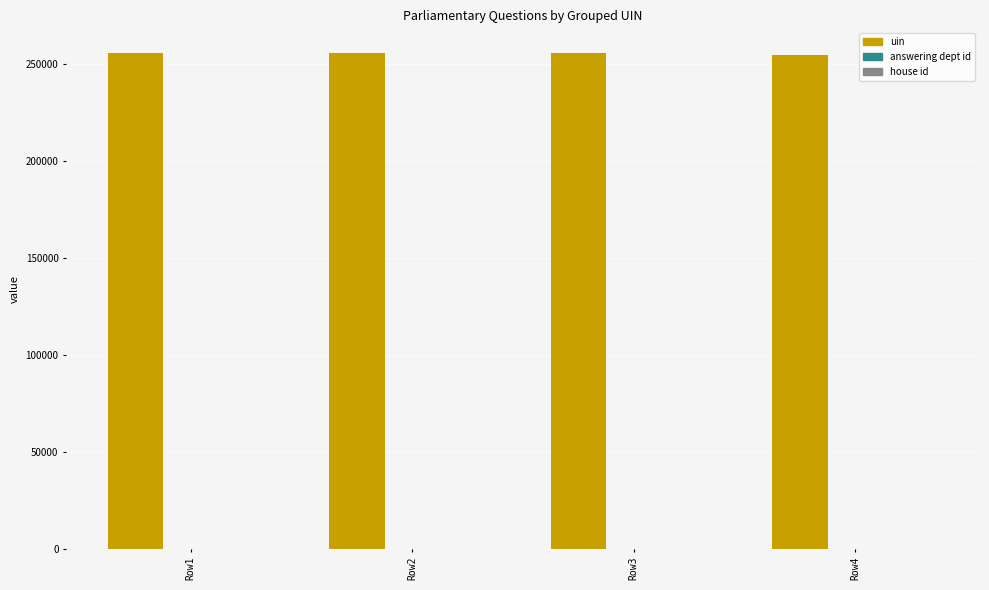

What is the greatest value displayed?

255670